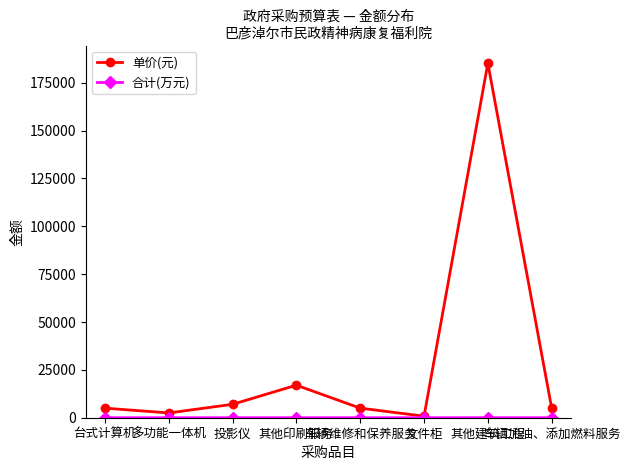

Which series has the largest total across all categories?

单价(元)